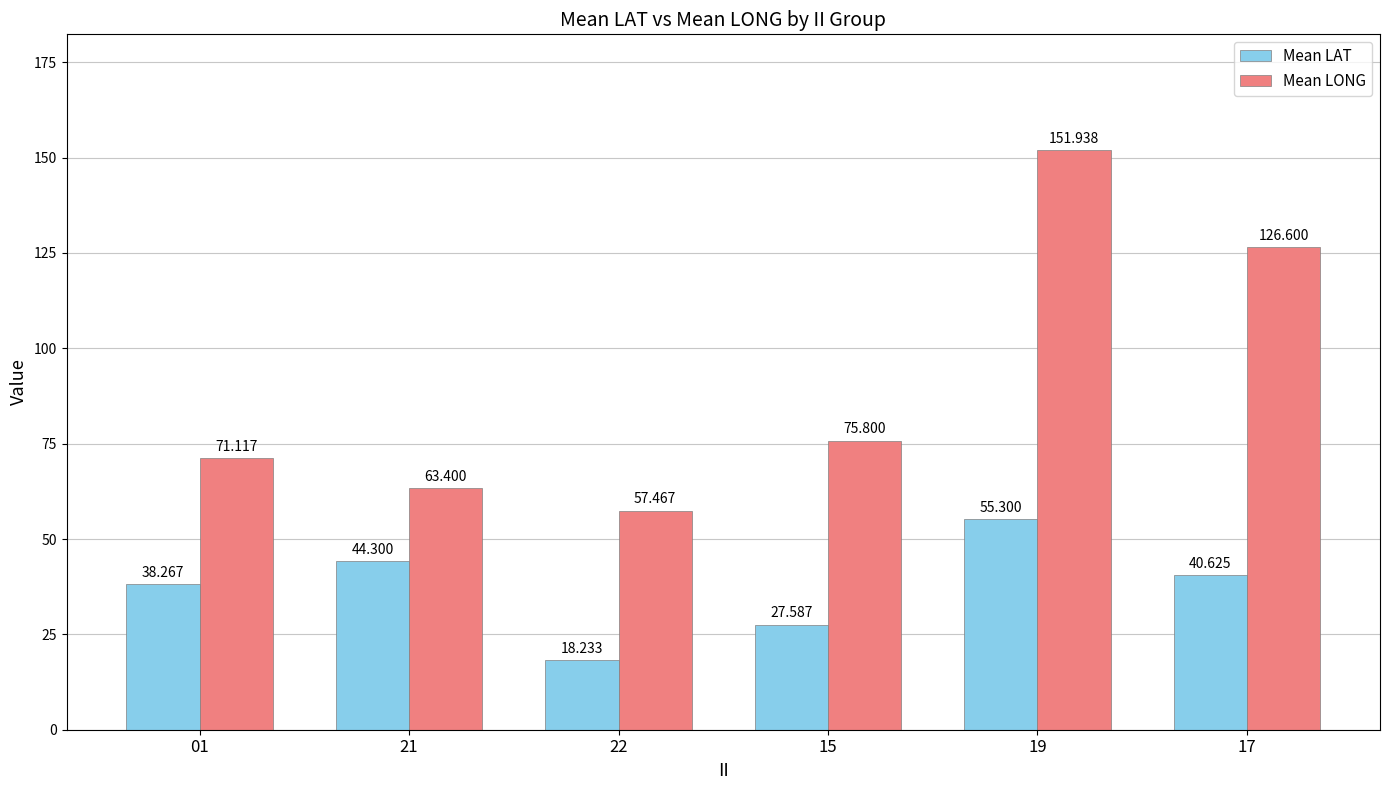

Is it true that Mean LAT equals 38.3 at 01?

True